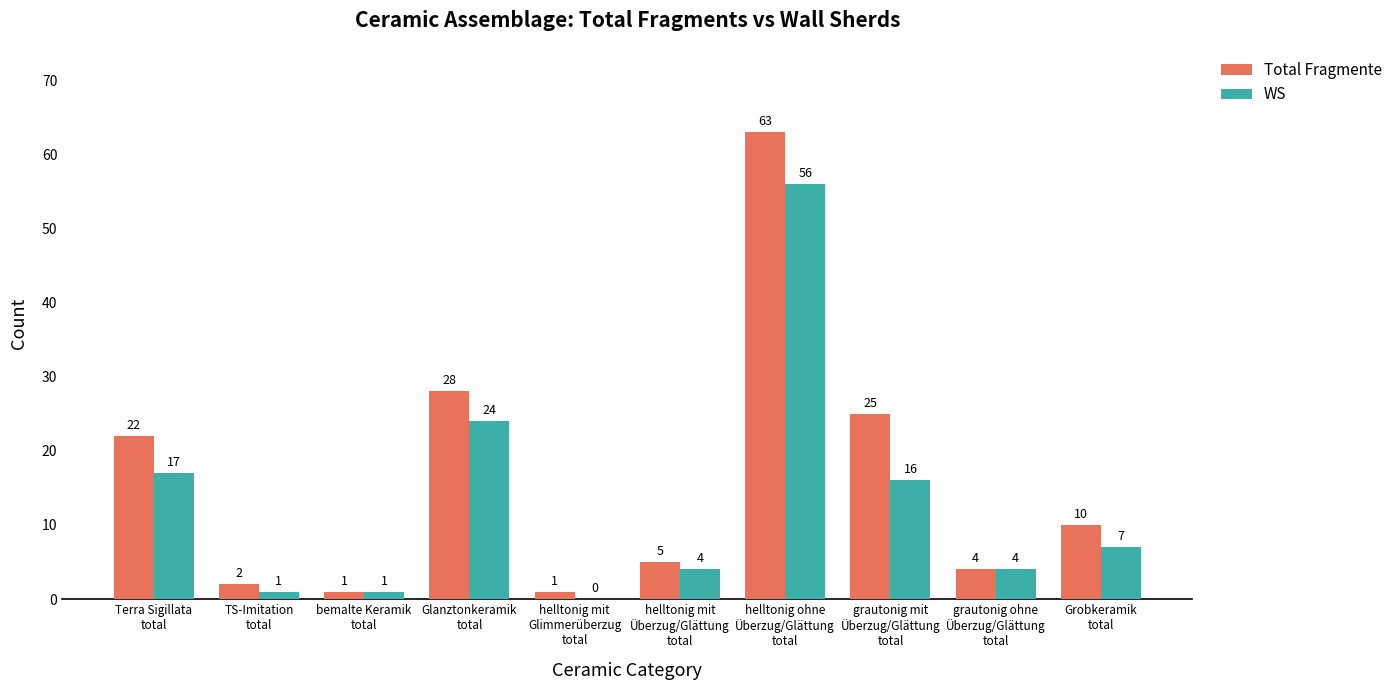

At which label does WS reach its peak?

helltonig ohne
Überzug/Glättung
total